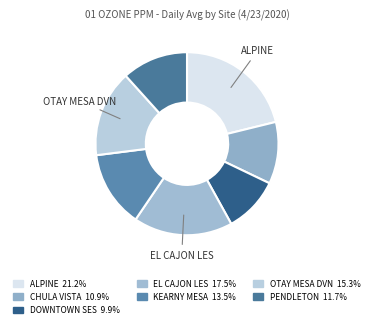

Which category has the biggest portion of the pie?

ALPINE